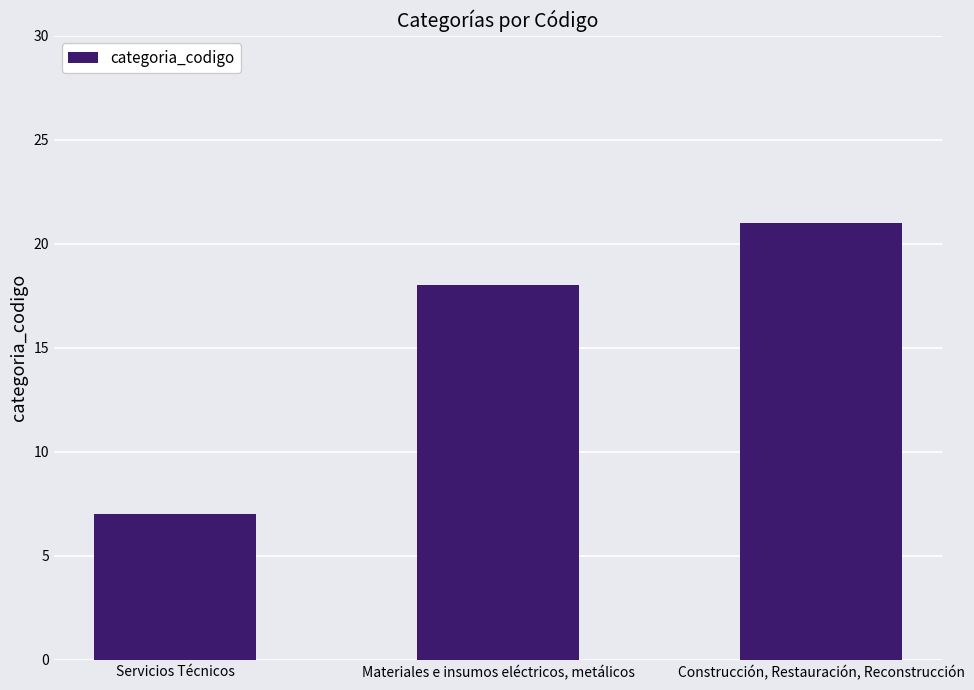

Reading left to right, list all the values displayed in this chart.

Servicios Técnicos=7	Materiales e insumos eléctricos, metálicos=18	Construcción, Restauración, Reconstrucción=21